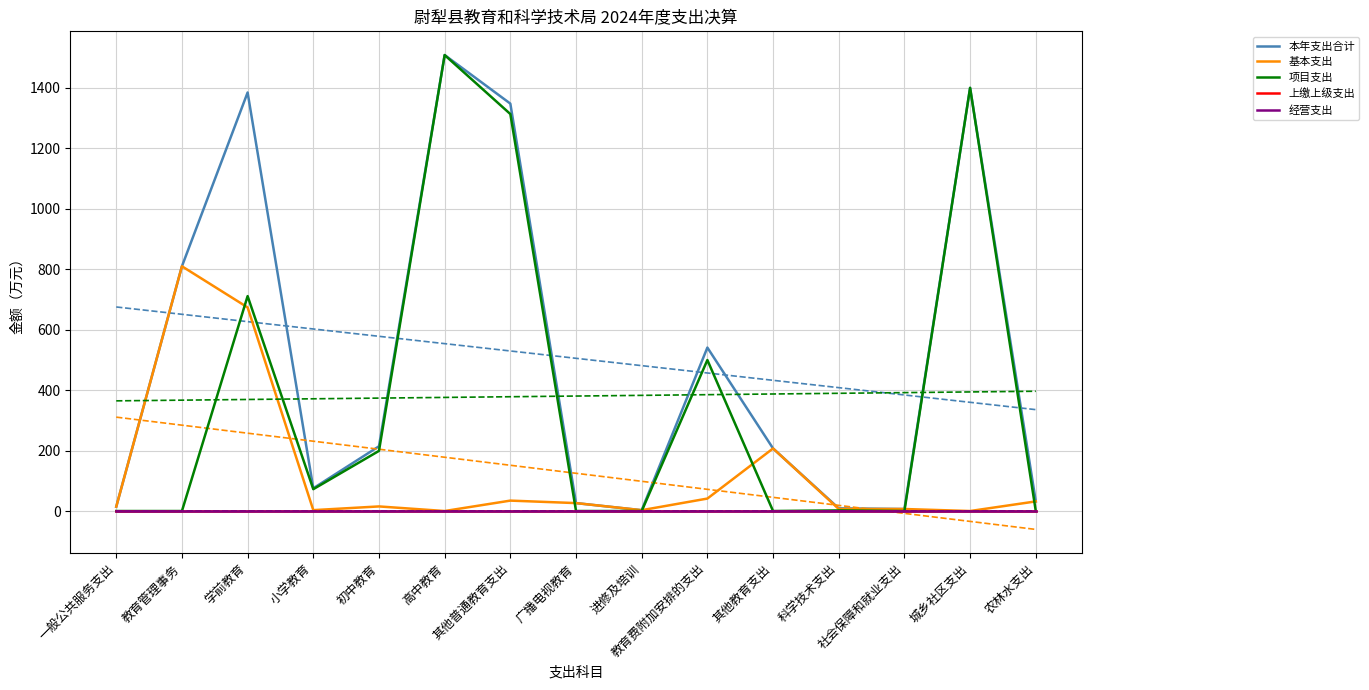

How many interior local valleys does the 基本支出 series have?

4